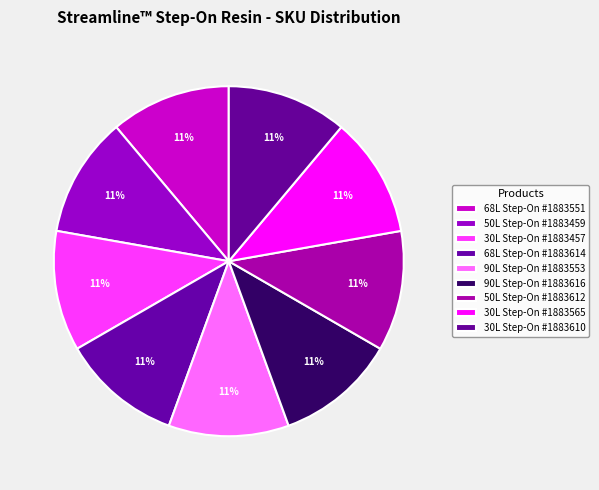

To the nearest percent, what percentage of the pie is 68L Step-On #1883614?

11%